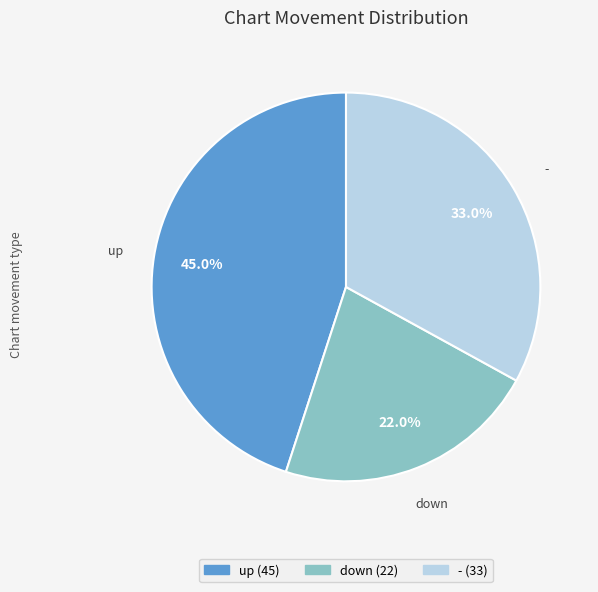

To the nearest percent, what percentage of the pie is down?

22%